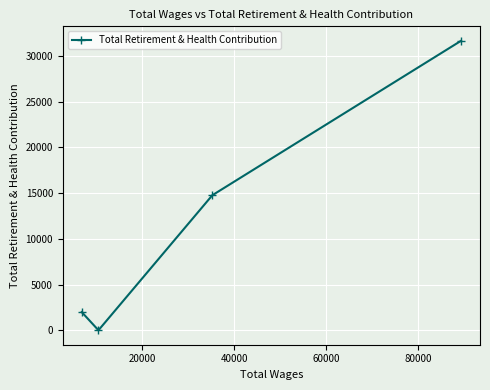

How many interior local valleys (lower than both neighbors) does the data have?

1